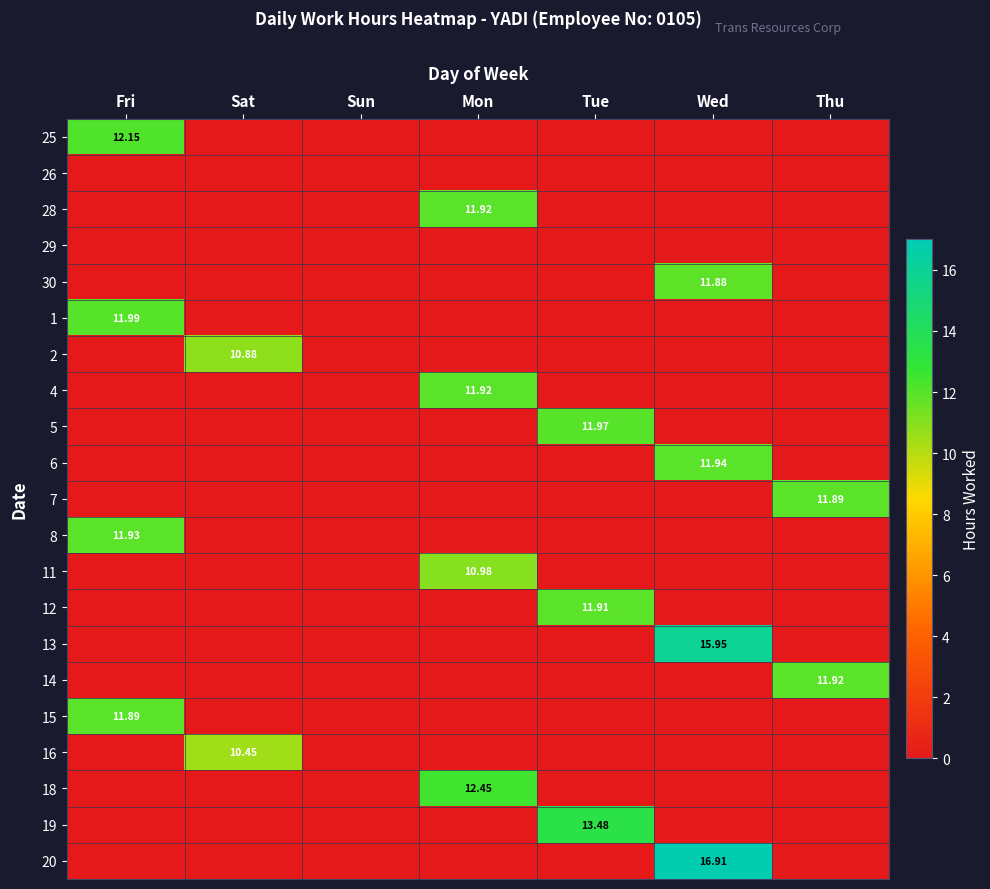

What is the maximum value shown in the chart?

16.9